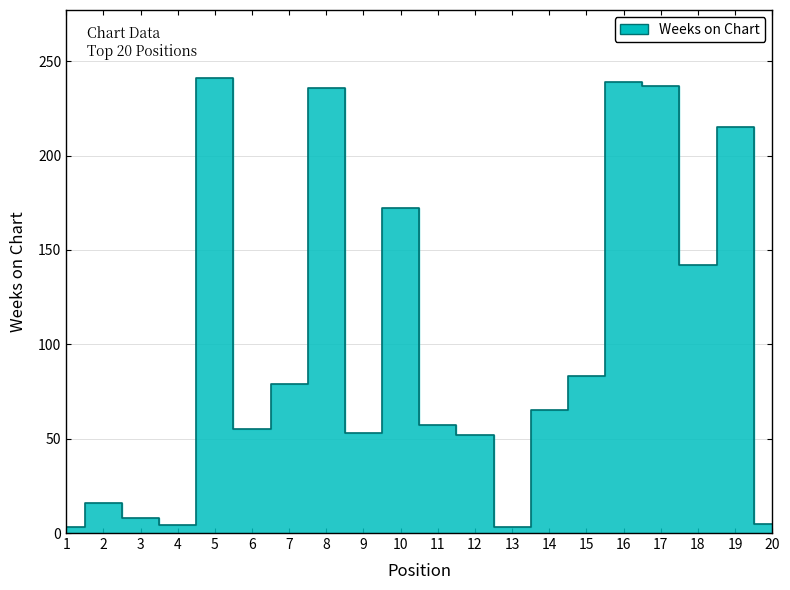

What is the value of the 11th point from the left?

57